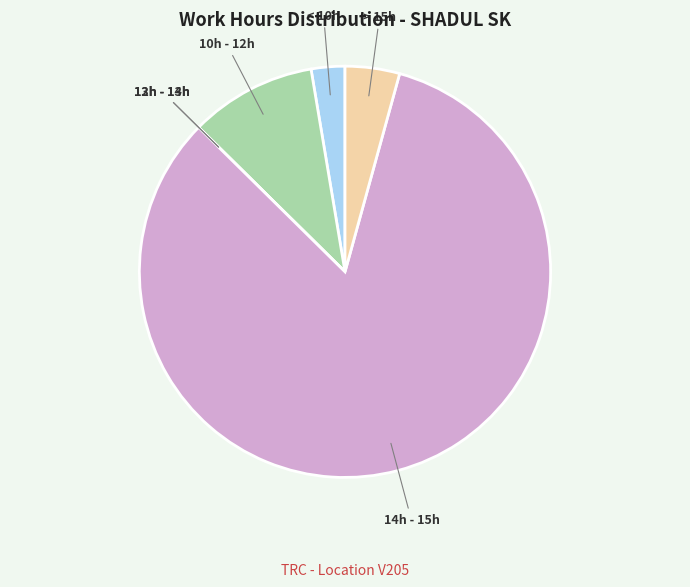

What is the largest slice in the pie chart?

14h - 15h